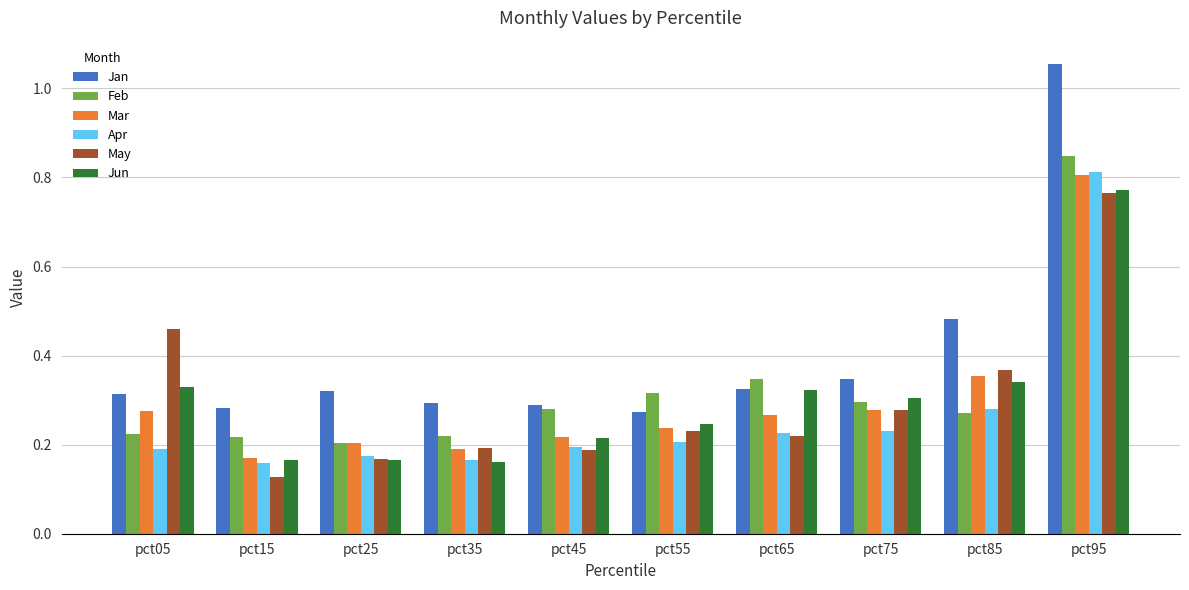

What is the sum of all Apr values?

2.6